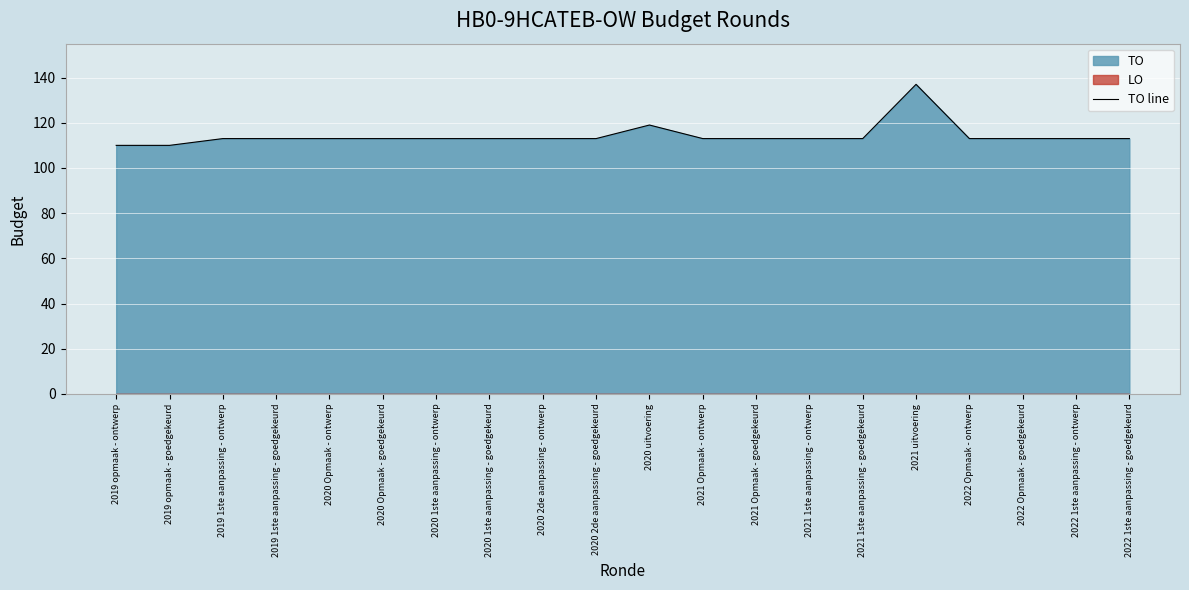

Rank the categories by value from lowest to highest.

2019 opmaak - ontwerp, 2019 opmaak - goedgekeurd, 2019 1ste aanpassing - ontwerp, 2019 1ste aanpassing - goedgekeurd, 2020 Opmaak - ontwerp, 2020 Opmaak - goedgekeurd, 2020 1ste aanpassing - ontwerp, 2020 1ste aanpassing - goedgekeurd, 2020 2de aanpassing - ontwerp, 2020 2de aanpassing - goedgekeurd, 2021 Opmaak - ontwerp, 2021 Opmaak - goedgekeurd, 2021 1ste aanpassing - ontwerp, 2021 1ste aanpassing - goedgekeurd, 2022 Opmaak - ontwerp, 2022 Opmaak - goedgekeurd, 2022 1ste aanpassing - ontwerp, 2022 1ste aanpassing - goedgekeurd, 2020 uitvoering, 2021 uitvoering